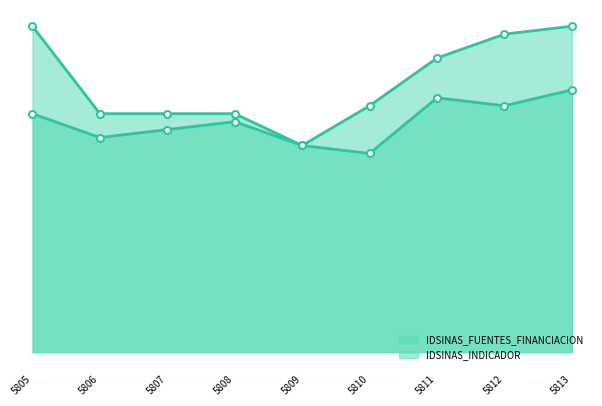

At which label is the value closest to 29?

5808